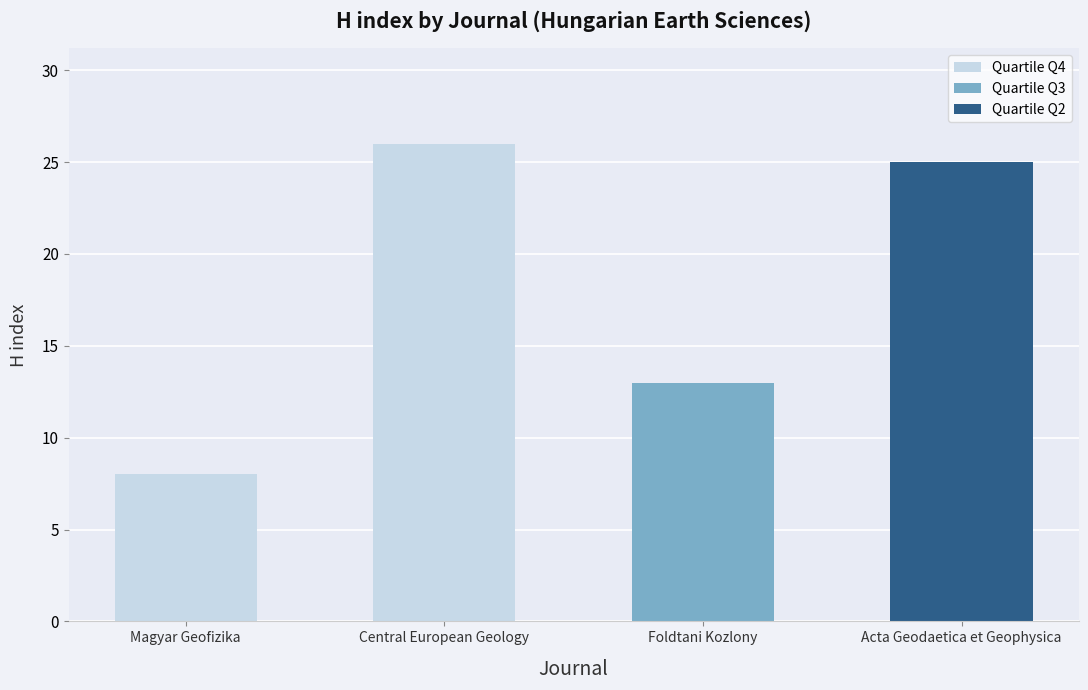

Rank the categories by value from highest to lowest.

Central European Geology, Acta Geodaetica et Geophysica, Foldtani Kozlony, Magyar Geofizika